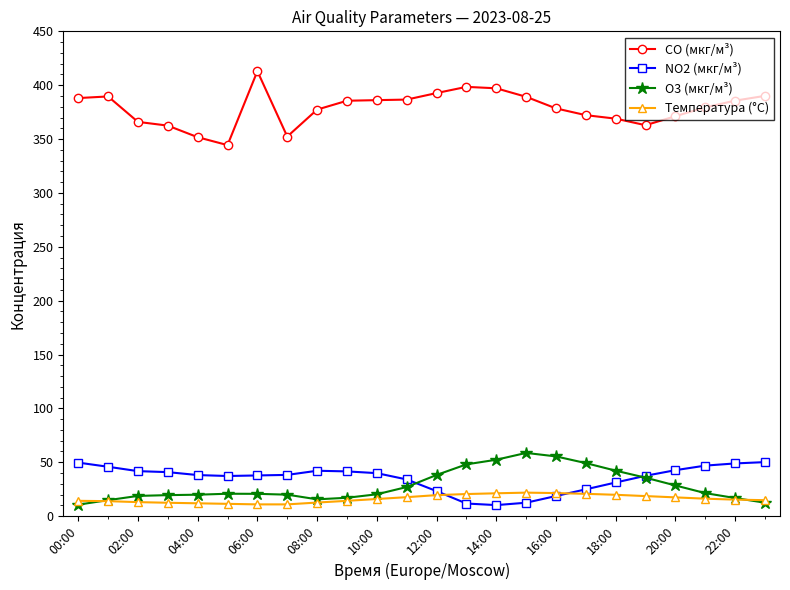

True or false: CO (мкг/м³) has more than 1 points higher than both neighbors.

True